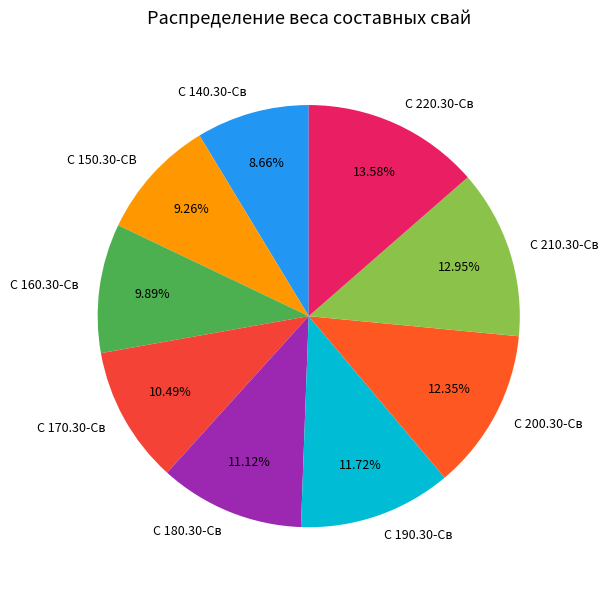

Approximately how many times larger is the value at С 220.30-Св compared to С 170.30-Св?

1.3